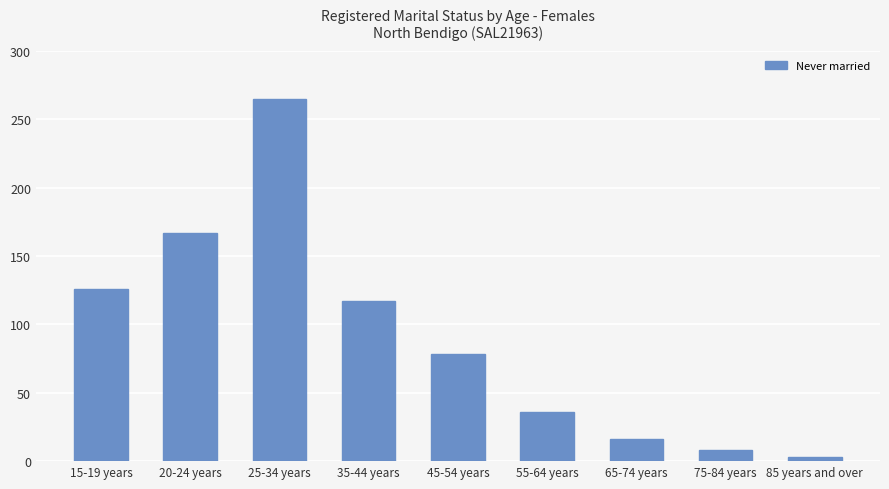

Which label corresponds to the largest value in the chart?

25-34 years